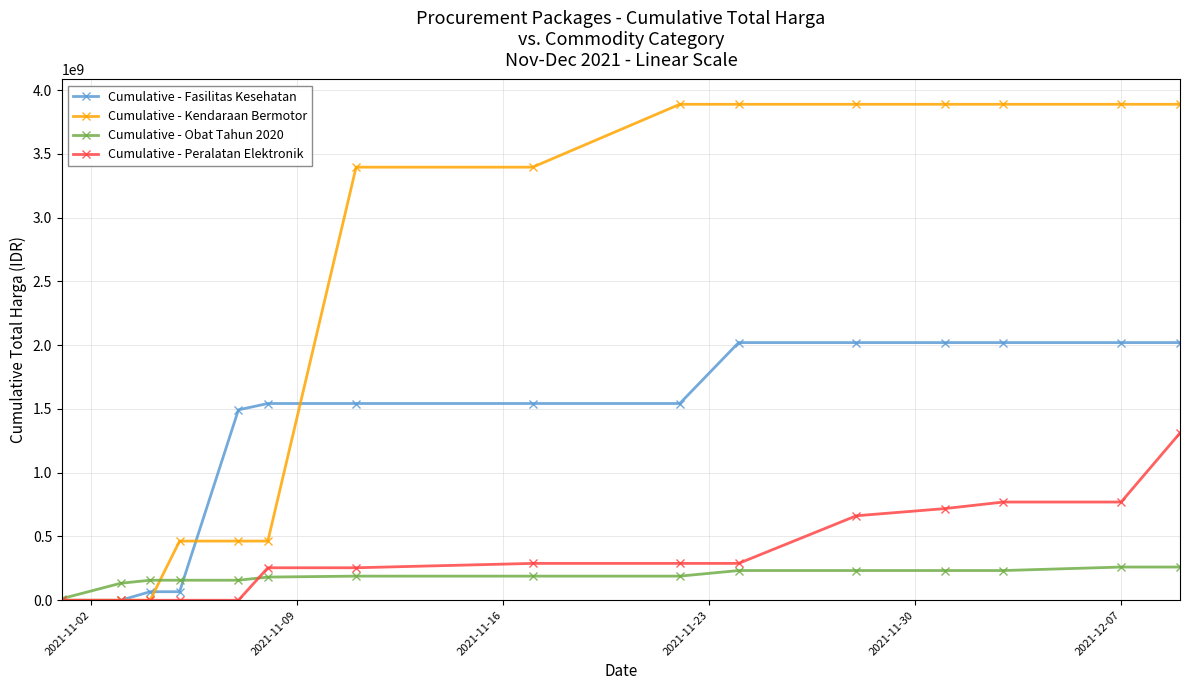

Rank the series by their maximum value, from highest to lowest.

Cumulative - Kendaraan Bermotor, Cumulative - Fasilitas Kesehatan, Cumulative - Peralatan Elektronik, Cumulative - Obat Tahun 2020